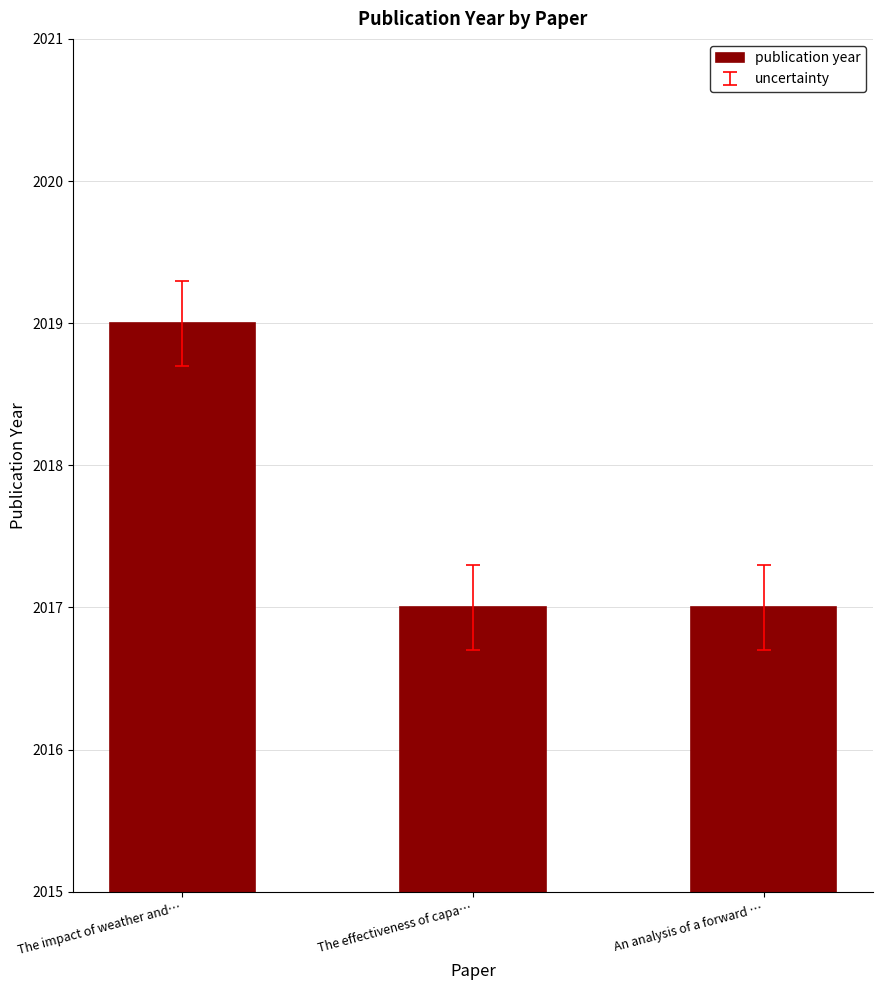

Which label corresponds to the largest value in the chart?

The impact of weather and…